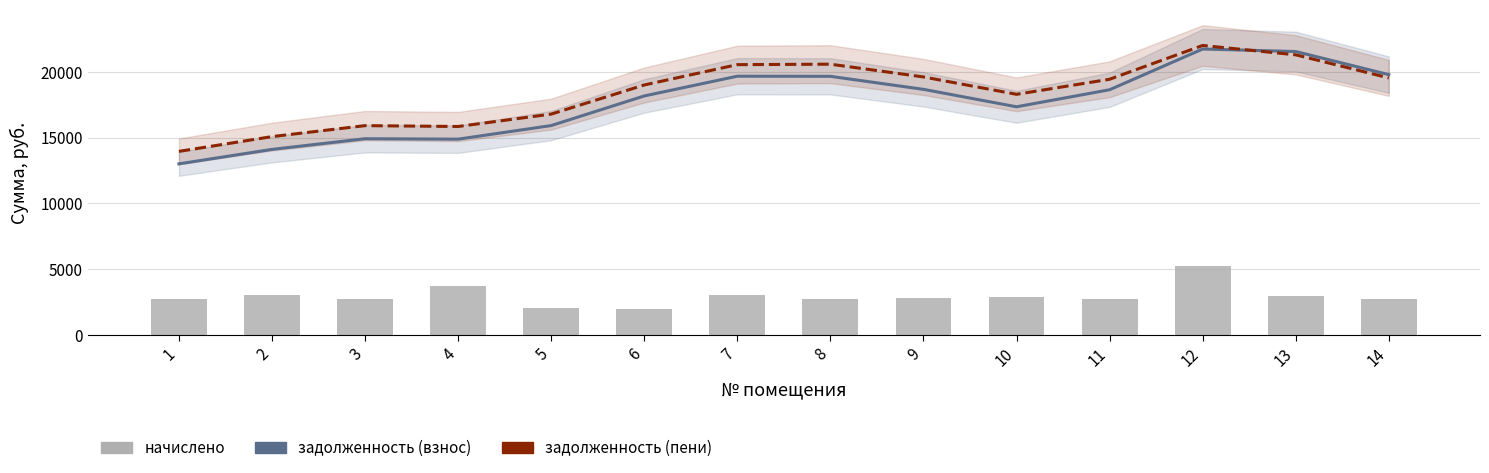

What is the difference between the задолженность (пени) values at 1 and 13?

7335.4